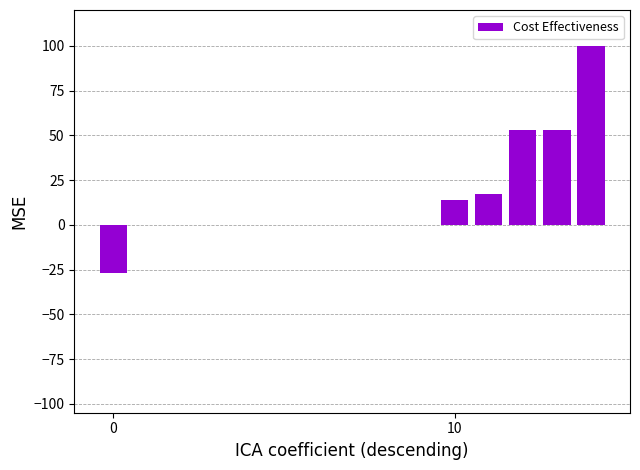

What is the greatest value displayed?

100.0